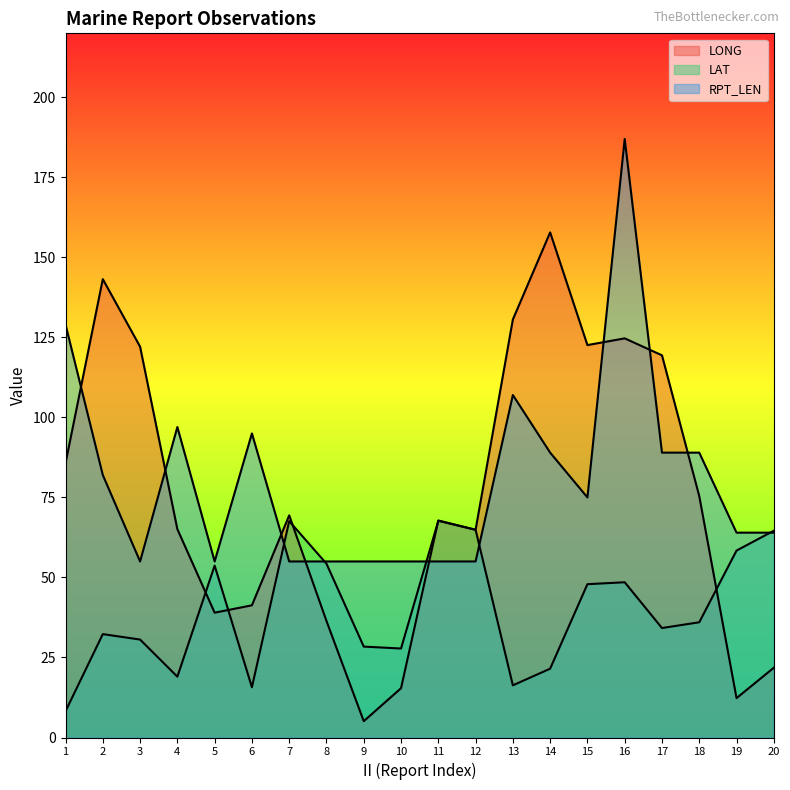

What is the minimum value shown in the chart?

5.1